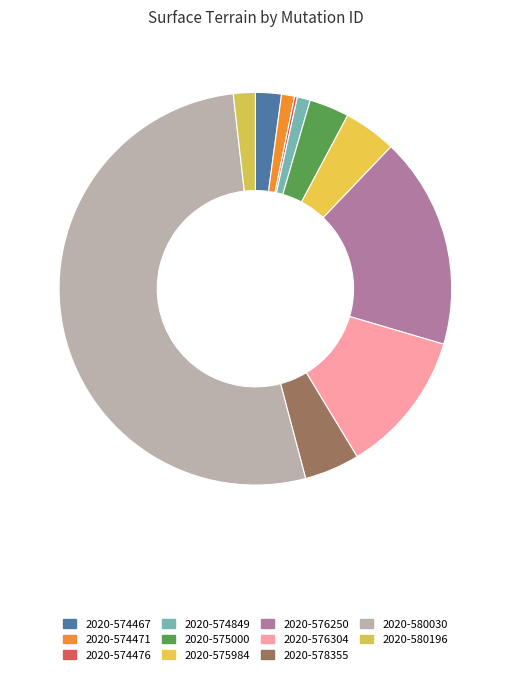

What is the ratio of the value at 2020-574849 to the value at 2020-574476?

4.6